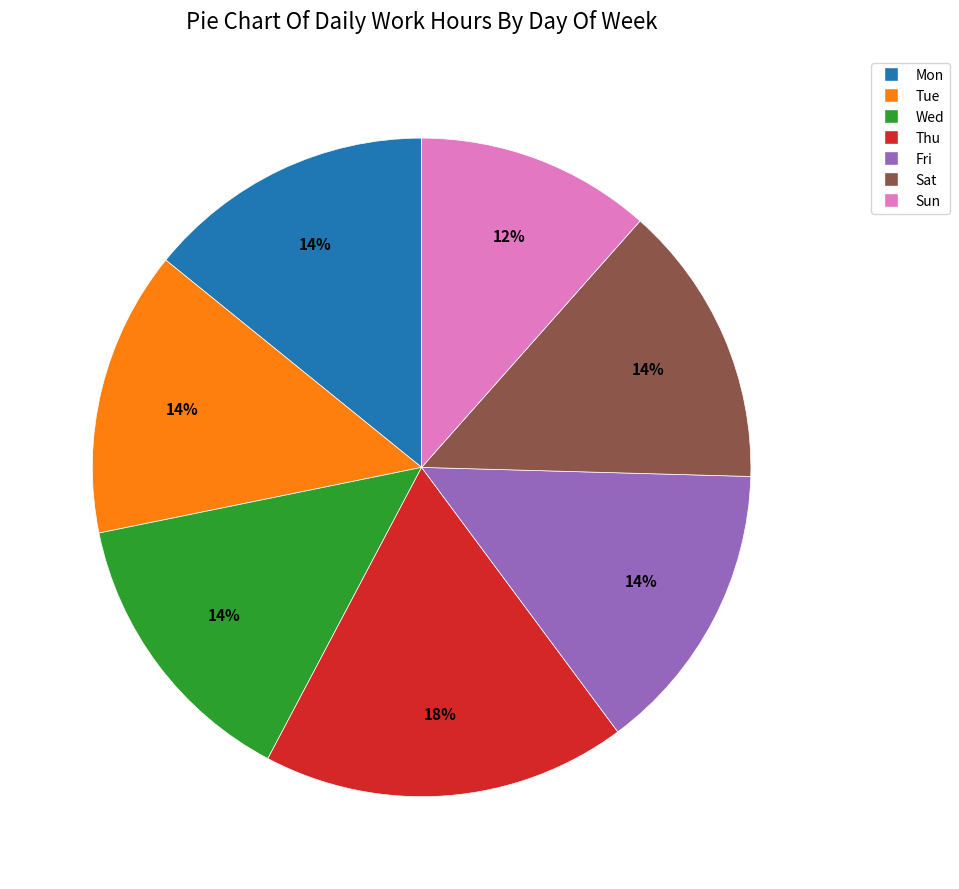

Is Sat the majority of the pie?

No